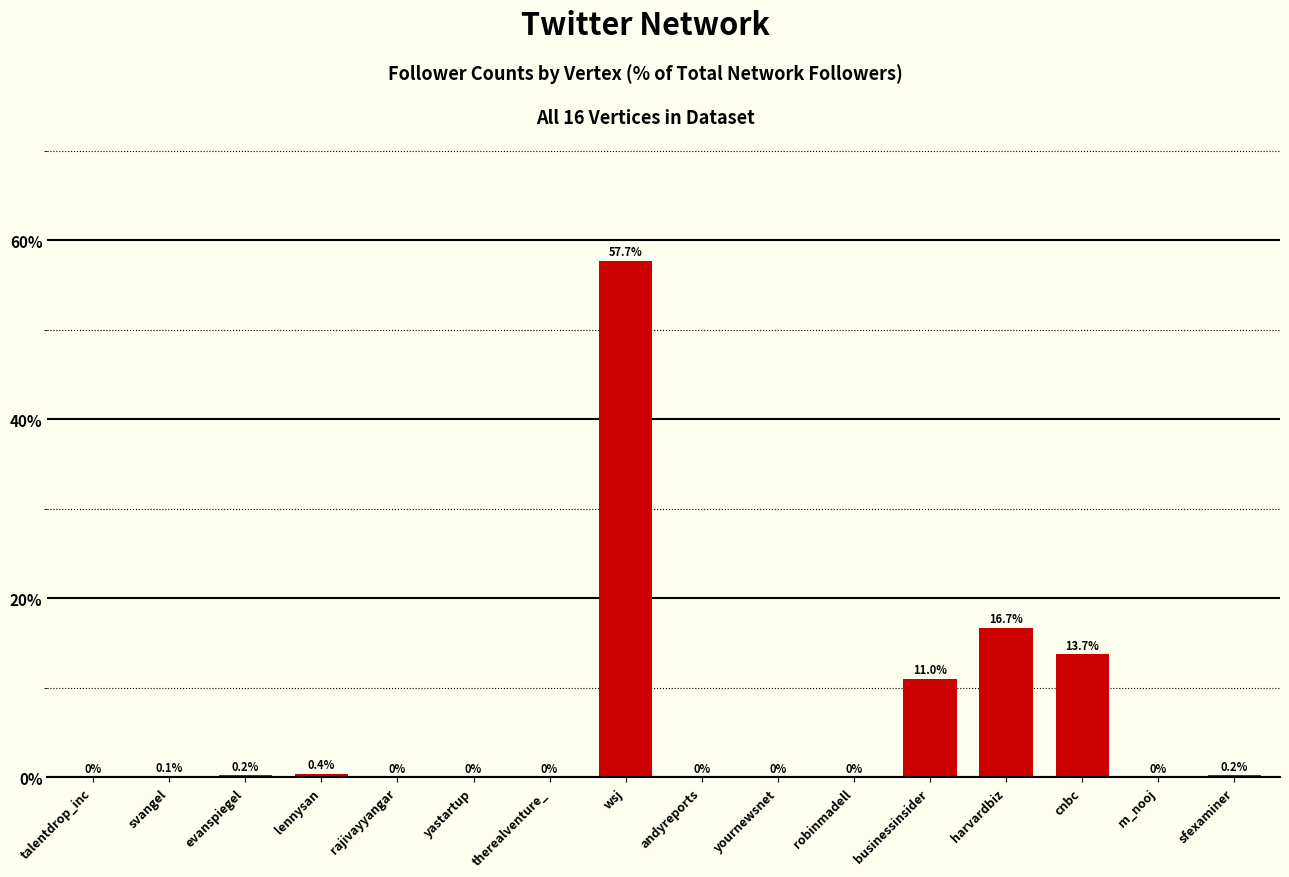

True or false: the data shows 38.9 at wsj.

False